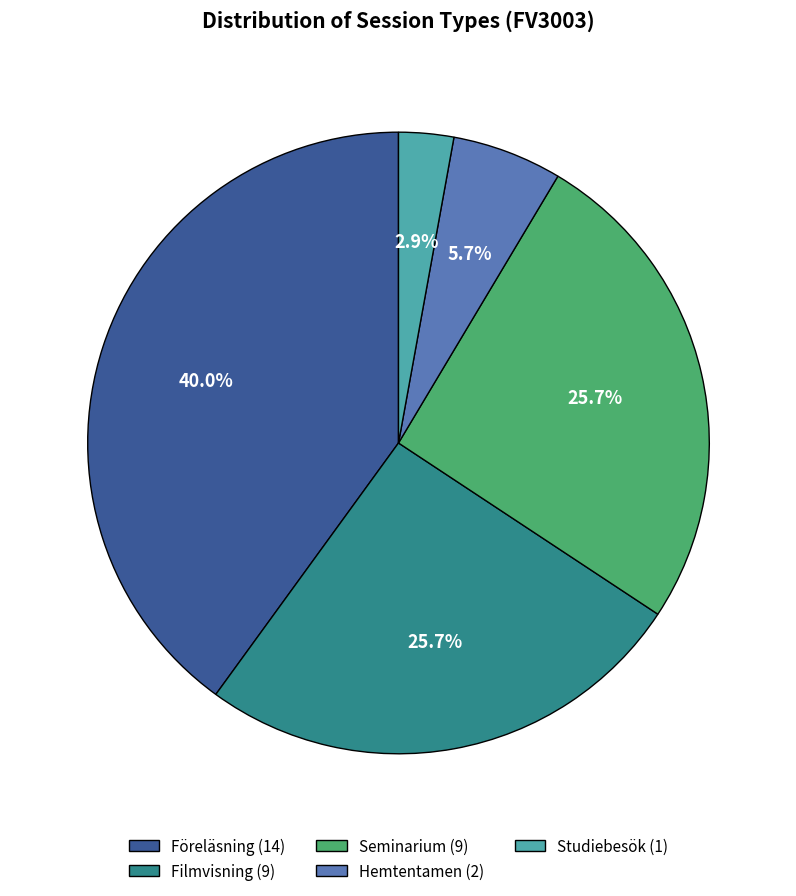

Which category has the biggest portion of the pie?

Föreläsning